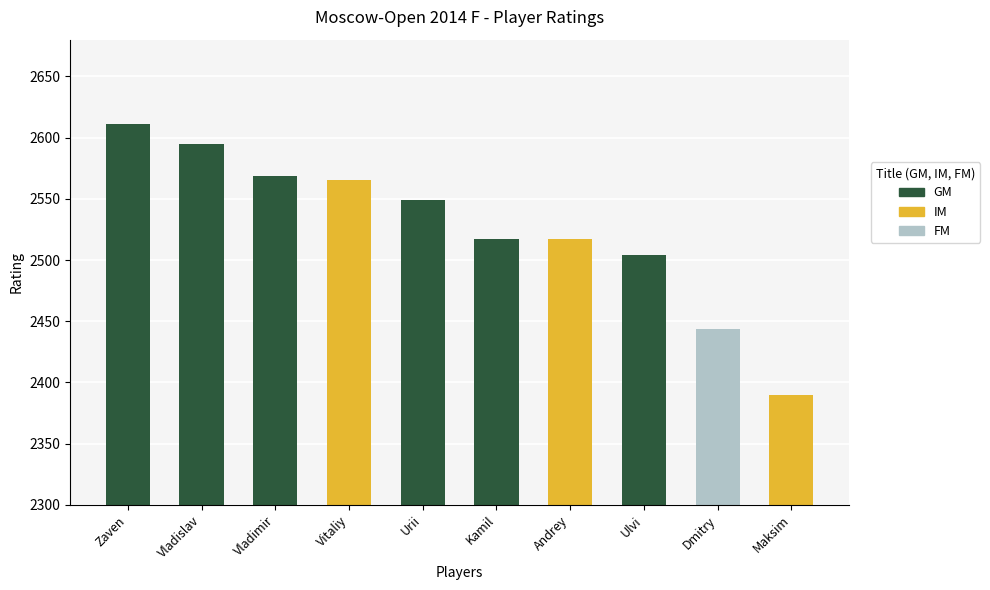

Approximately how many times larger is the value at Ulvi compared to Vladimir?

1.0